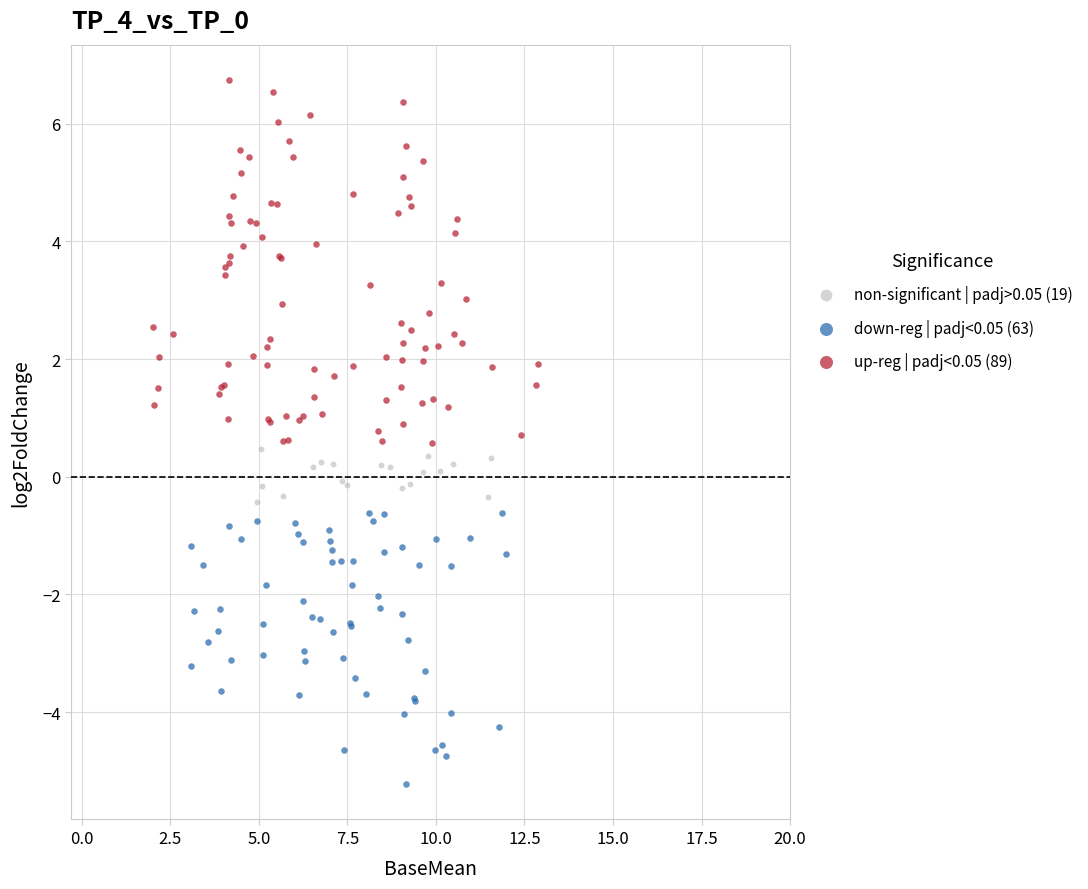

Which series has the widest spread of Y values?

up-reg | padj<0.05 (89)